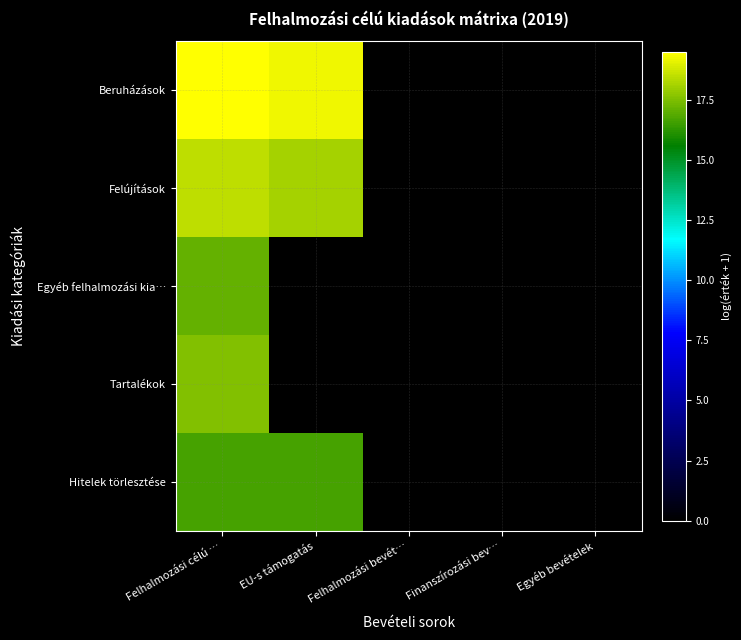

Reading left to right, extract all data points from this chart.

Beruházások: Felhalmozási célú …=19.5	EU-s támogatás=19.2	Felhalmozási bevét…=0.0	Finanszírozási bev…=0.0	Egyéb bevételek=0.0
Felújítások: Felhalmozási célú …=18.5	EU-s támogatás=18.1	Felhalmozási bevét…=0.0	Finanszírozási bev…=0.0	Egyéb bevételek=0.0
Egyéb felhalmozási kia…: Felhalmozási célú …=17.1	EU-s támogatás=0.0	Felhalmozási bevét…=0.0	Finanszírozási bev…=0.0	Egyéb bevételek=0.0
Tartalékok: Felhalmozási célú …=17.6	EU-s támogatás=0.0	Felhalmozási bevét…=0.0	Finanszírozási bev…=0.0	Egyéb bevételek=0.0
Hitelek törlesztése: Felhalmozási célú …=16.6	EU-s támogatás=16.6	Felhalmozási bevét…=0.0	Finanszírozási bev…=0.0	Egyéb bevételek=0.0